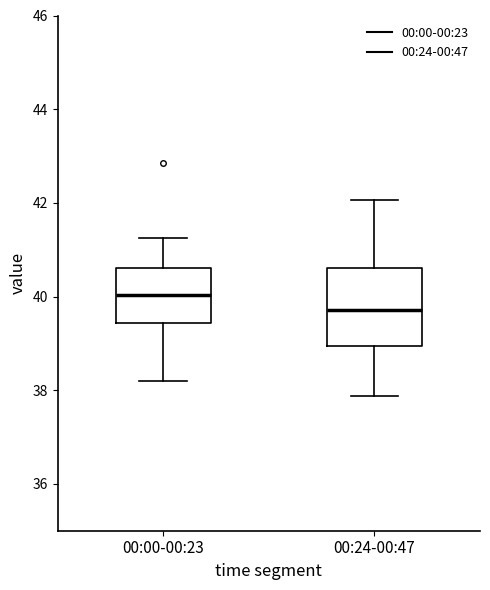

Where does the upper whisker of the box for 00:00-00:23 end on the y-axis? The values are not printed on the chart, so give them approximately, as read against the axis.

41.2